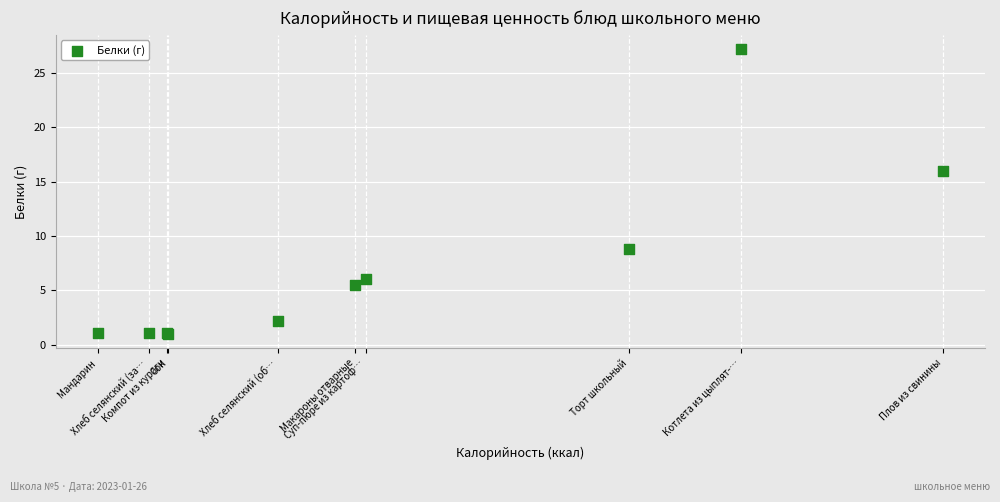

What Y value in the scatter plot is closest to 14?

15.9